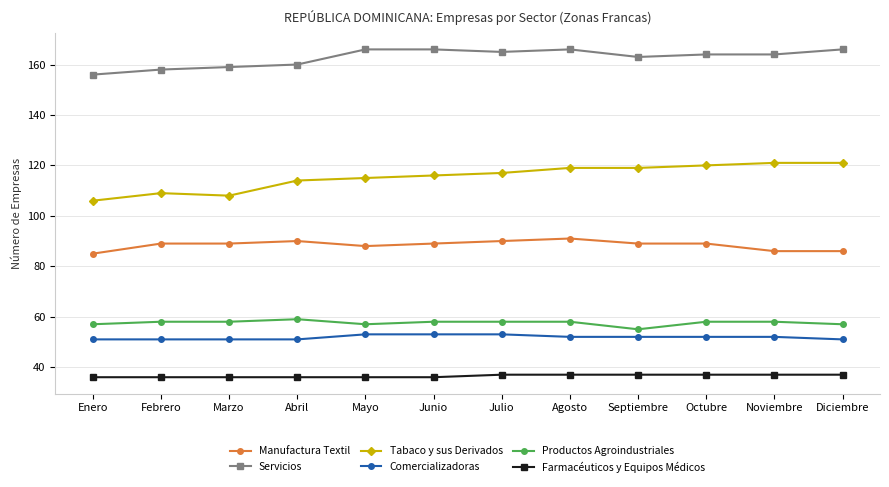

What is the total value across all series at Diciembre?

518